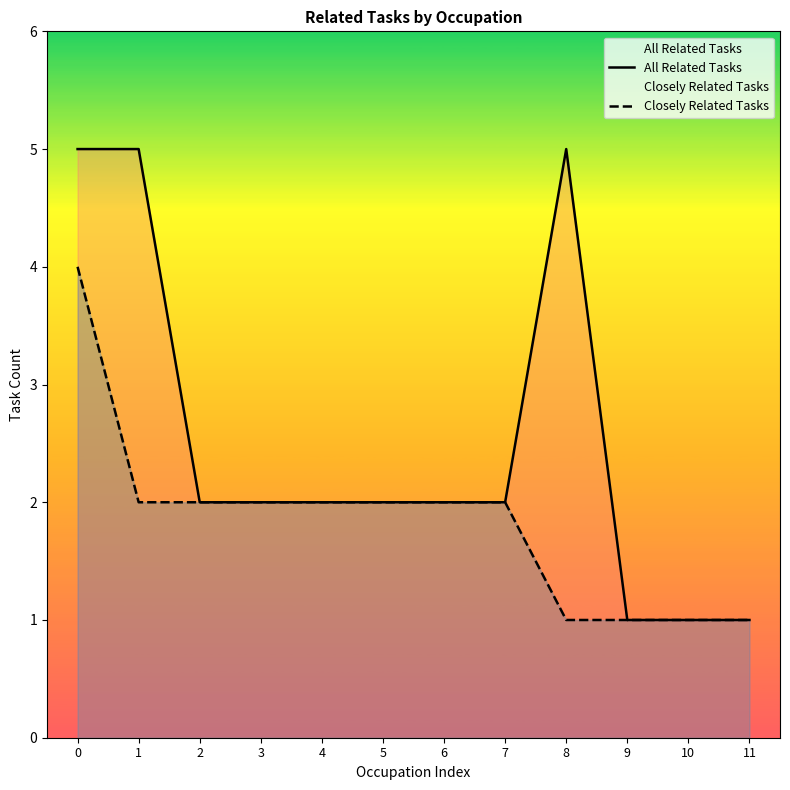

Where is All Related Tasks nearest to the value 3?

2